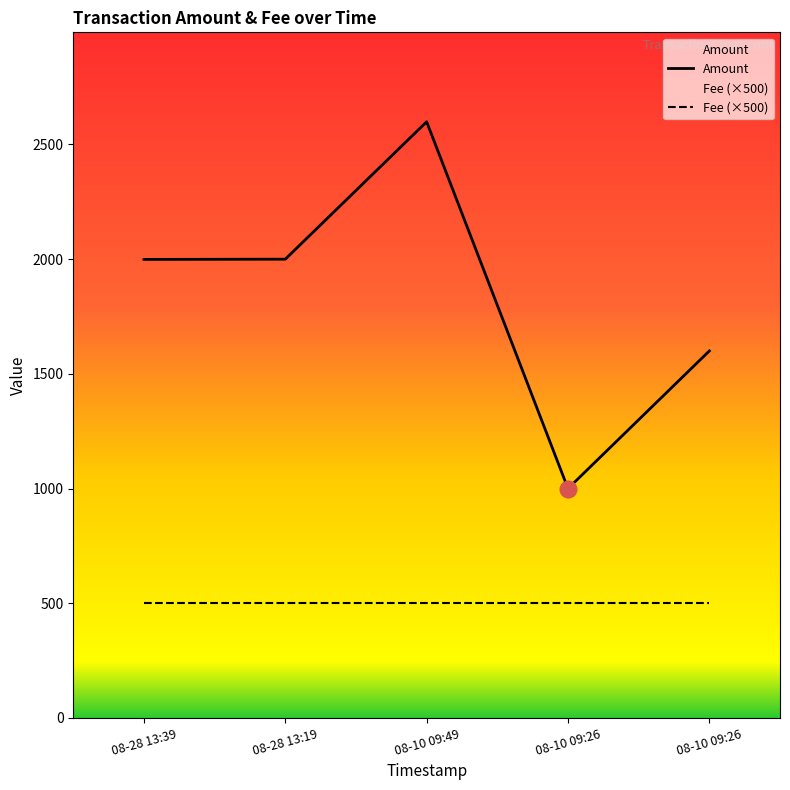

What is the label of the 1st point from the left?

08-28 13:39